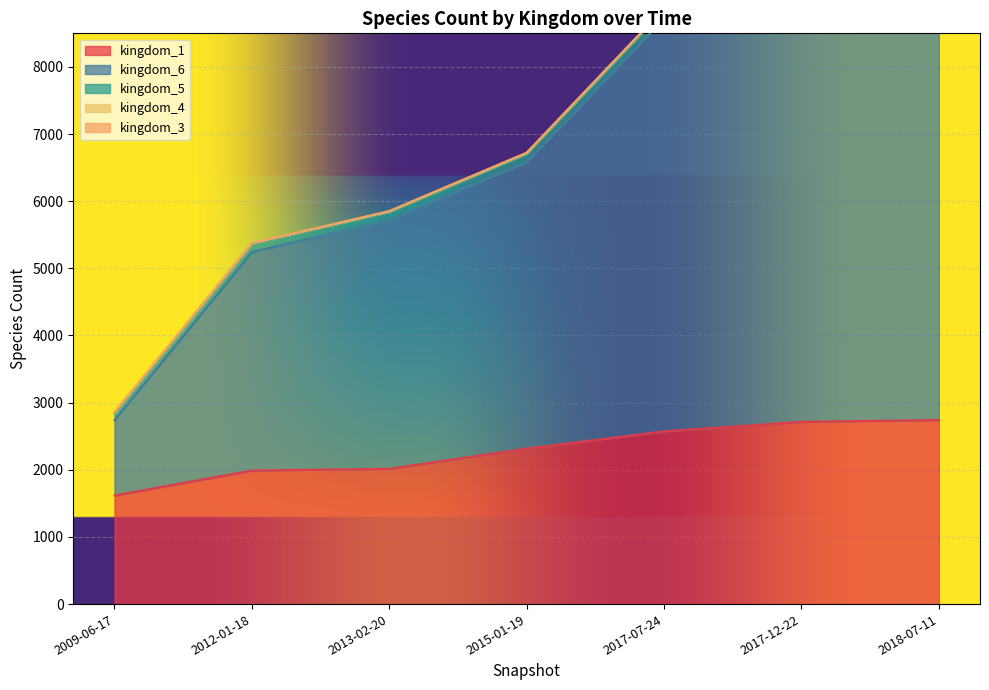

How many lines are shown in the chart?

5